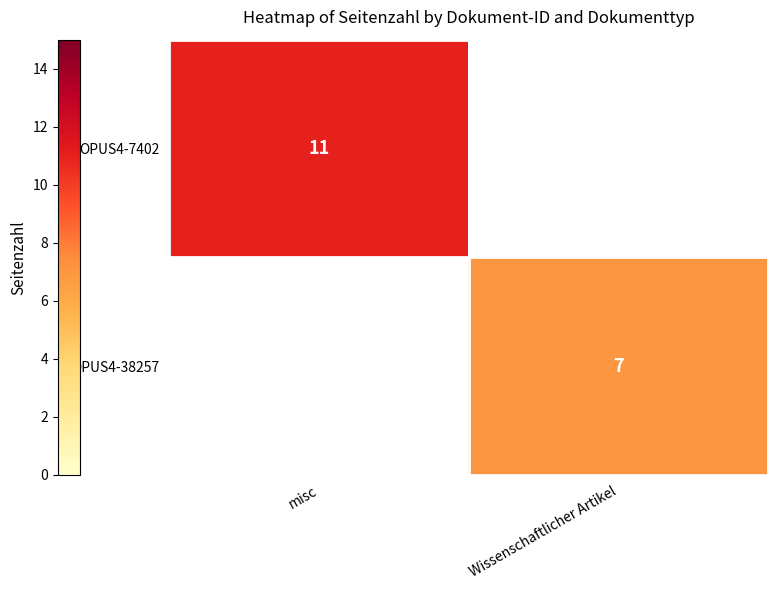

Is it true that OPUS4-38257 equals 7 at Wissenschaftlicher Artikel?

True